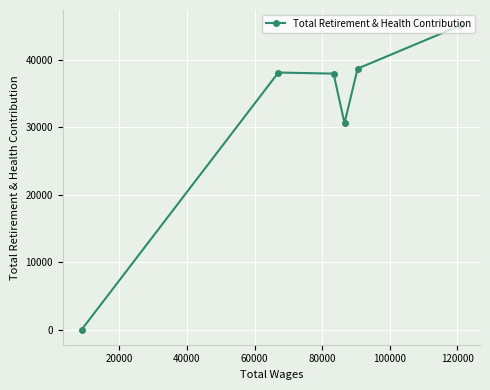

What is the maximum value shown in the chart?

45127